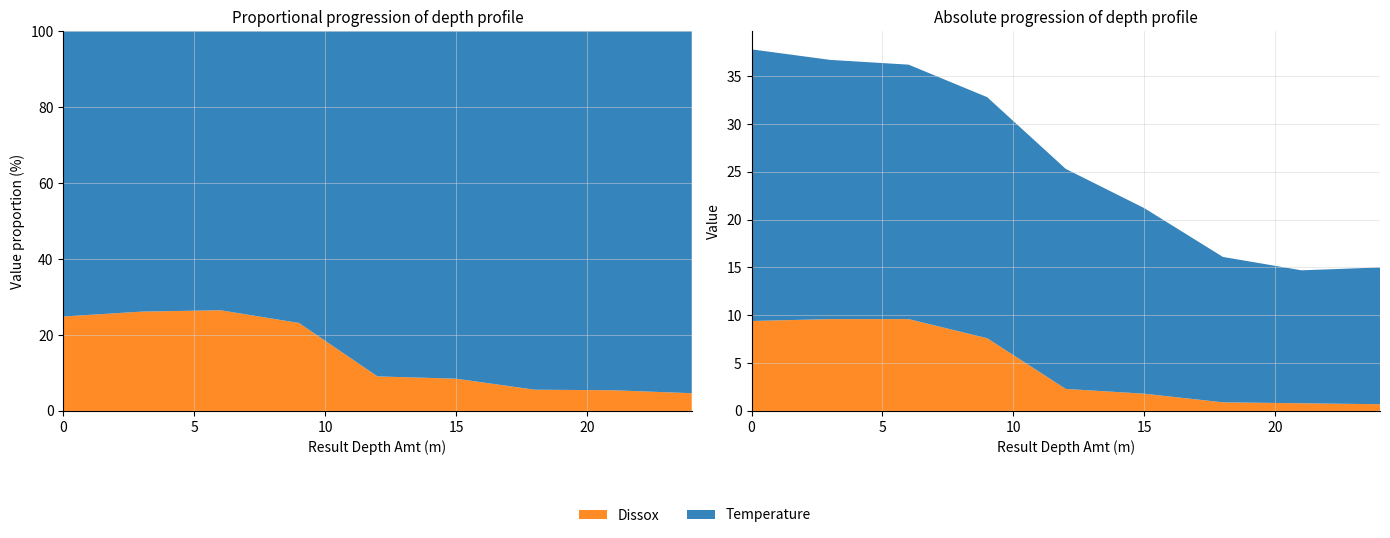

Reading right to left, transcribe all the data shown in this chart.

Temperature: 24=14.3	21=13.9	18=15.2	15=19.4	12=23.0	9=25.2	6=26.6	3=27.1	0=28.4
Dissox: 24=0.7	21=0.8	18=0.9	15=1.8	12=2.3	9=7.6	6=9.6	3=9.6	0=9.4